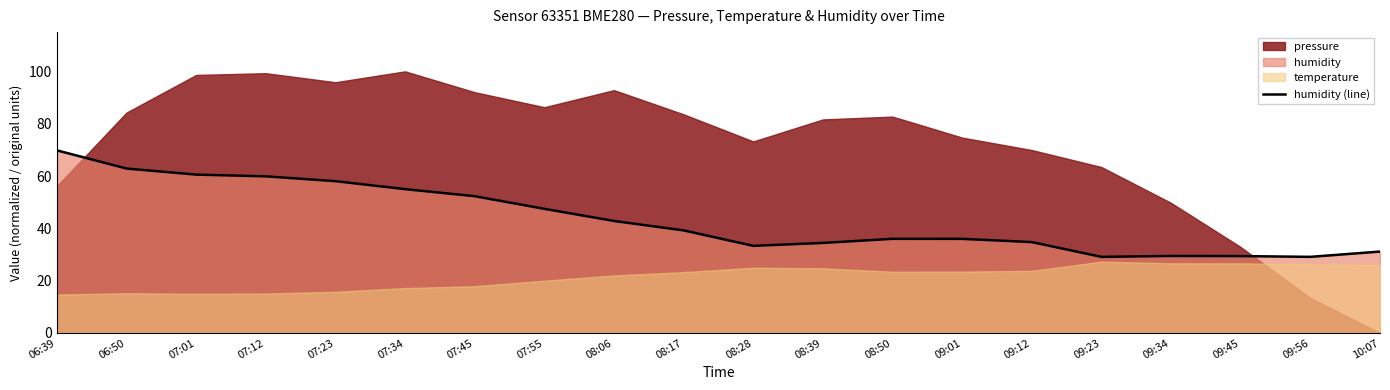

Is it true that humidity (line) equals 58.7 at 08:50?

False